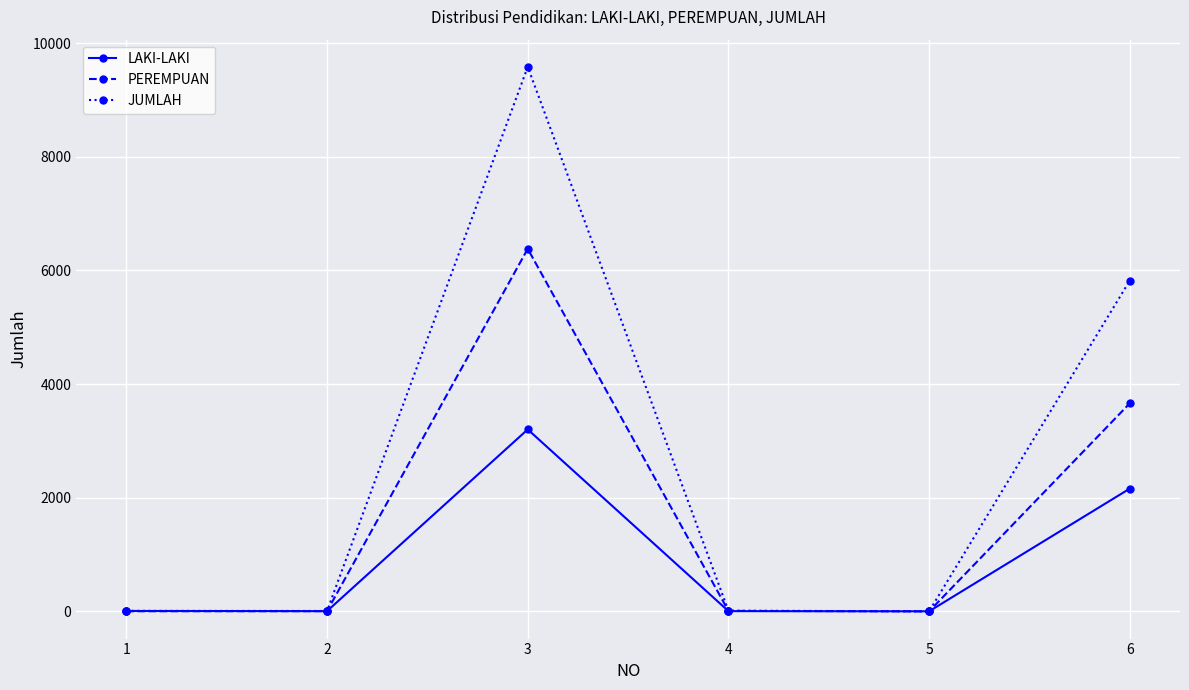

The value of JUMLAH at 3 is 3820. True or false?

False